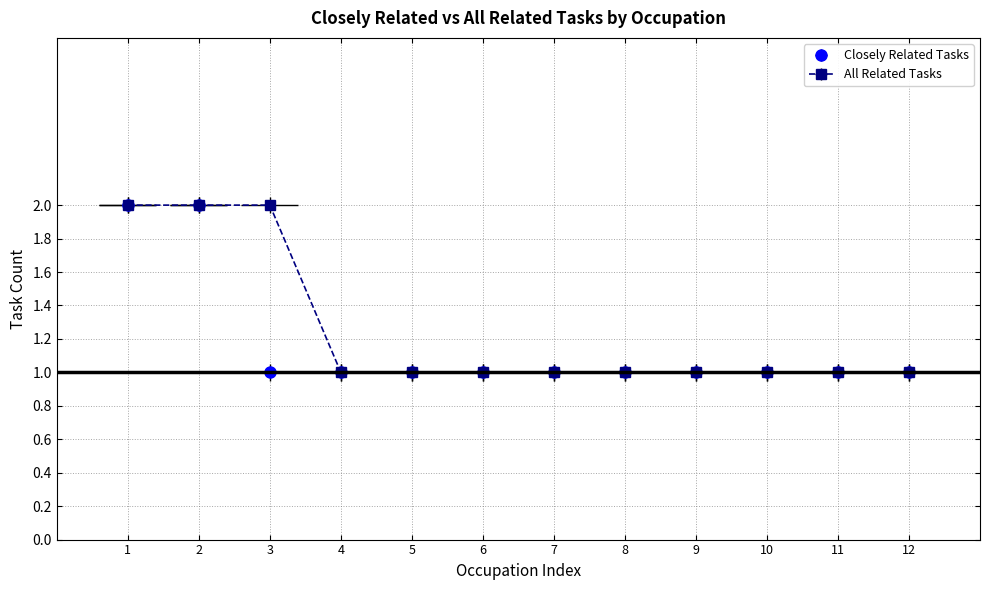

Does the chart display data point markers on the line(s)?

Yes